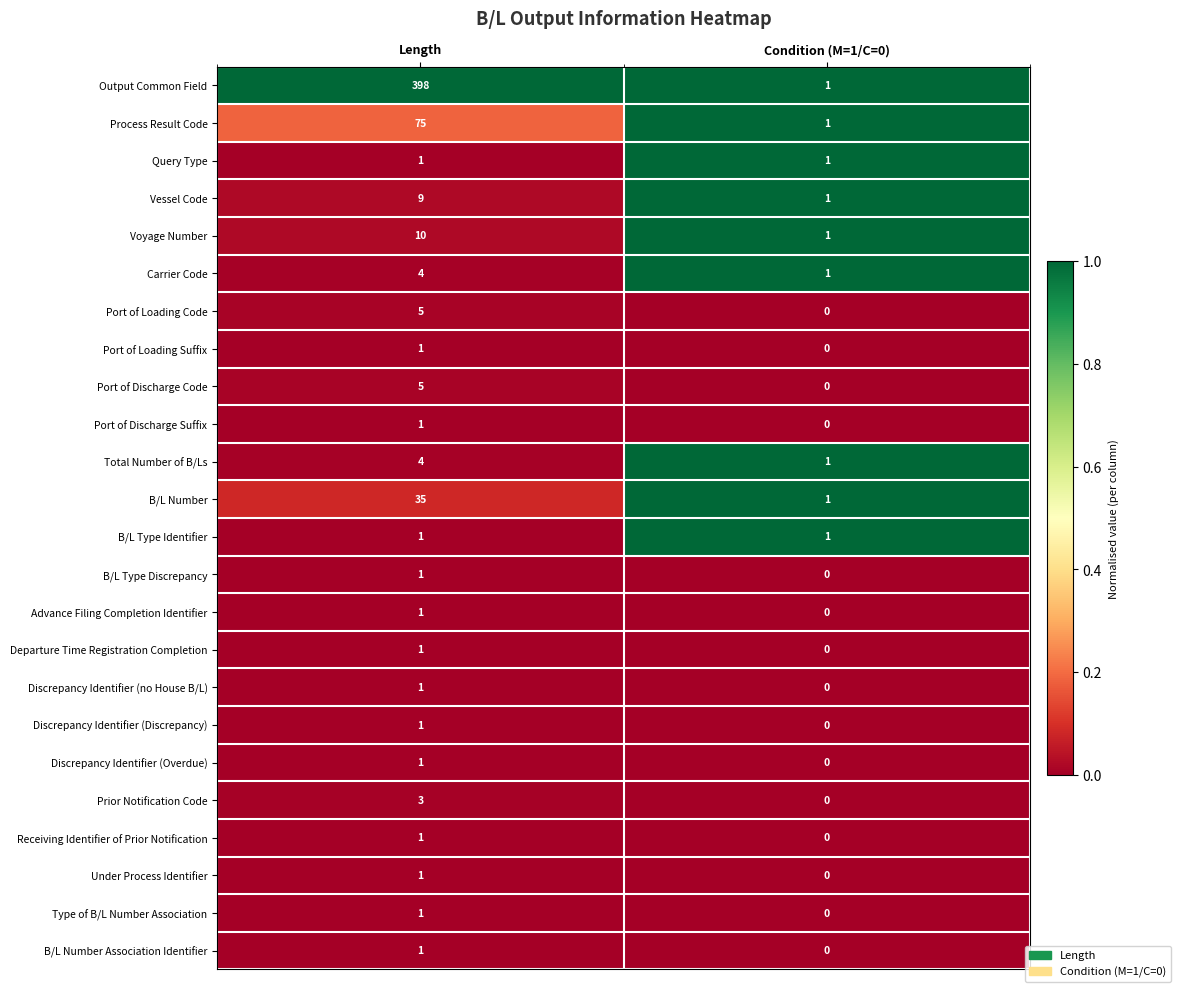

At how many categories does at least one series exceed 0?

2